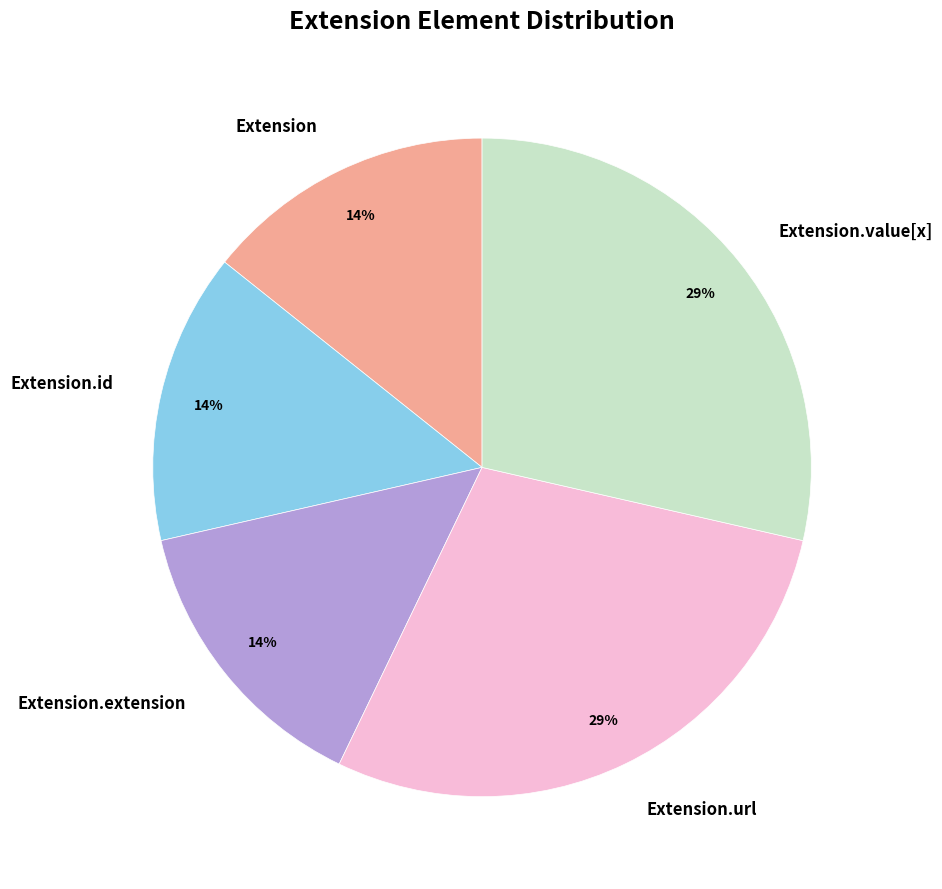

Which has a higher value, Extension.extension or Extension.url?

Extension.url